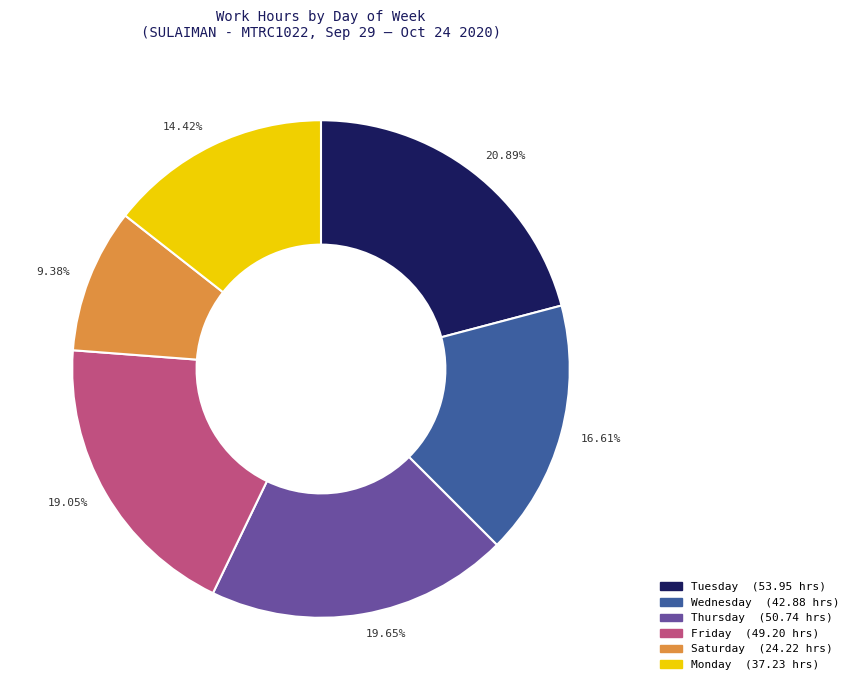

Is there any slice that represents more than half of the pie?

No